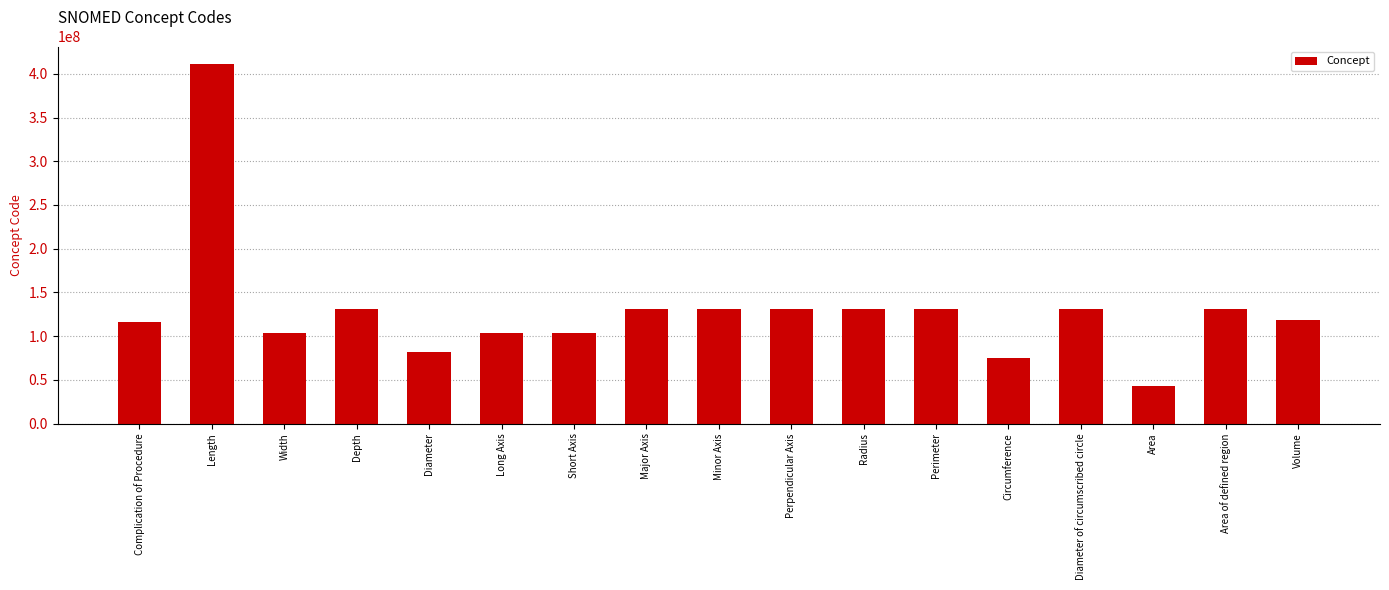

What is the value of the 6th bar from the left?

103339001